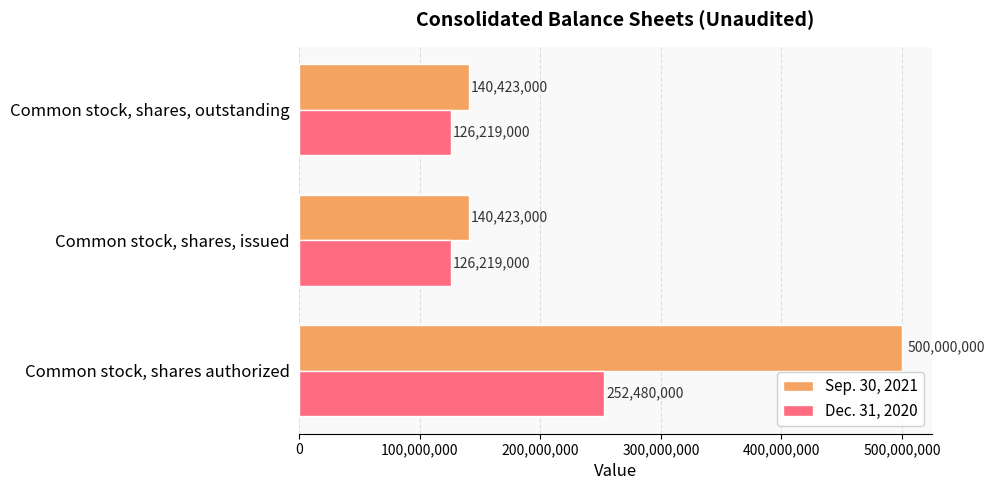

What are all the series names shown in the legend?

Sep. 30, 2021, Dec. 31, 2020